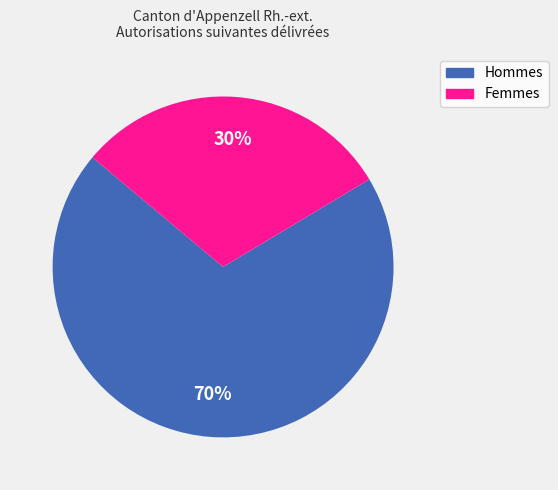

To the nearest percent, what is the average slice percentage?

50%